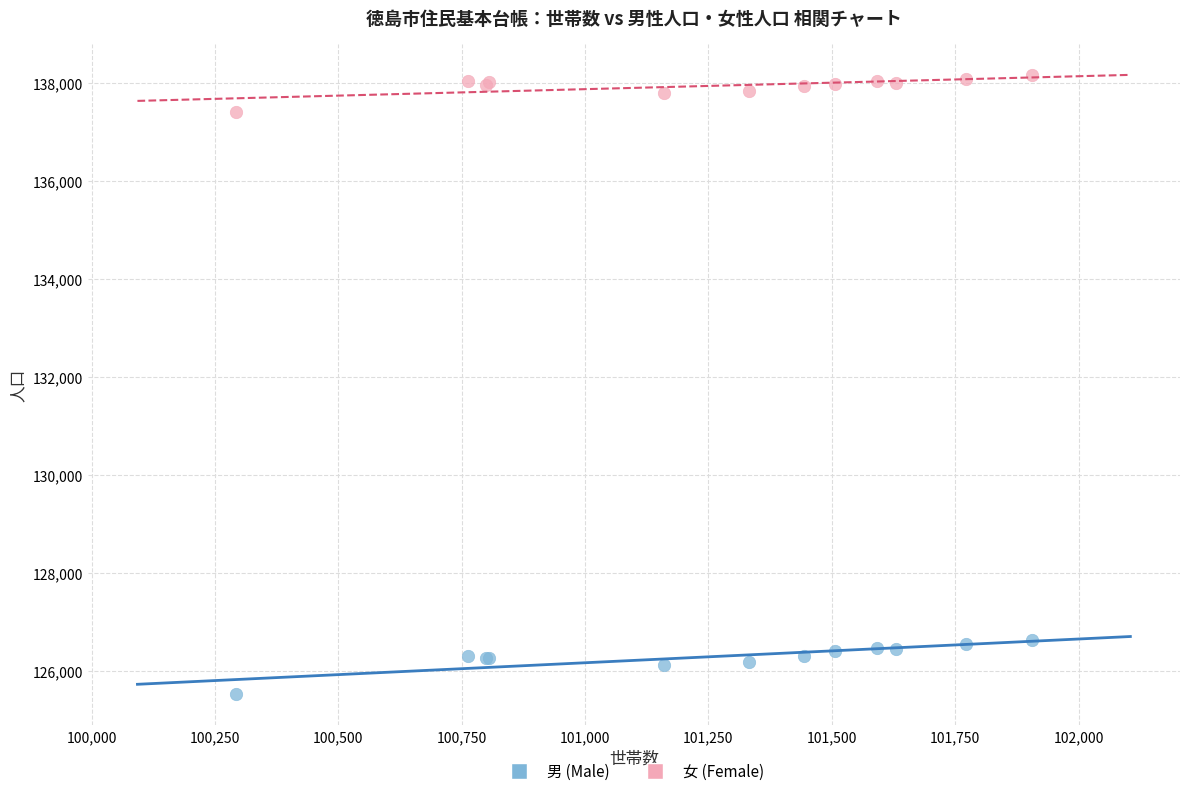

Which series has the widest spread of Y values?

男 (Male)